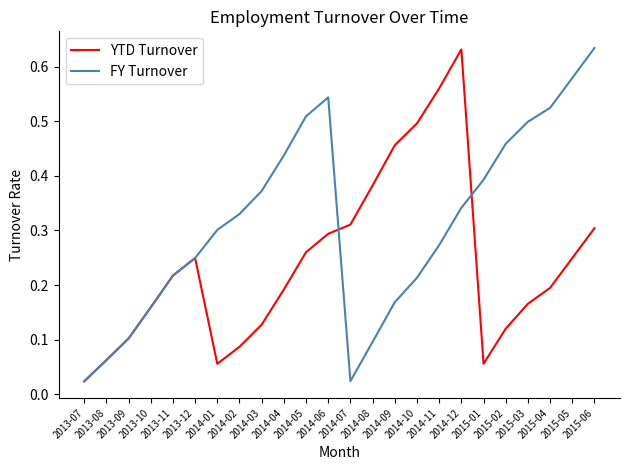

Rank the series by their average value, from lowest to highest.

YTD Turnover, FY Turnover